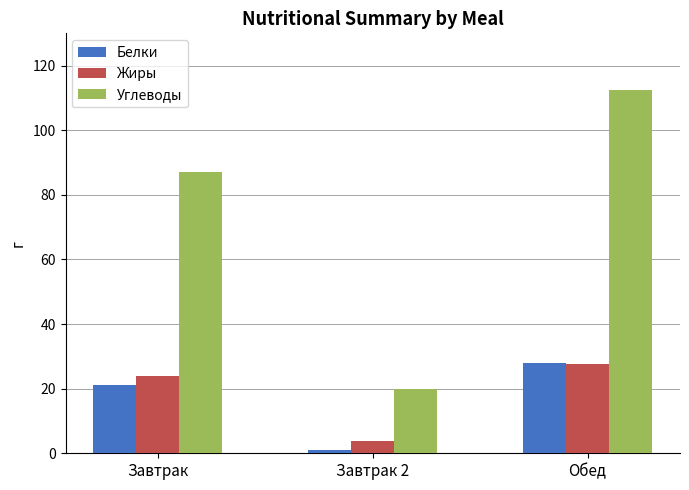

Between Завтрак and Завтрак 2, which series saw the biggest shift?

Углеводы